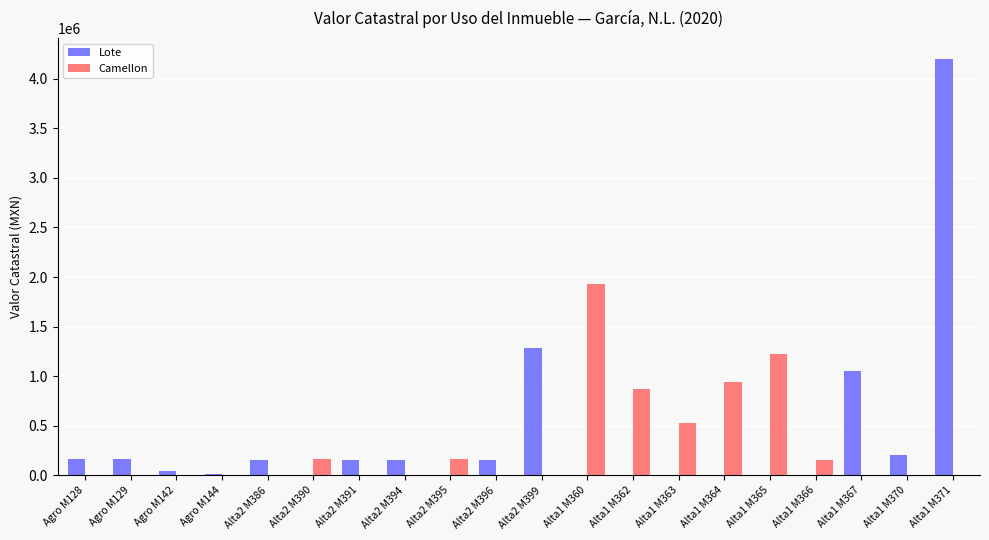

Which series changed the most between Alta2 M394 and Alta1 M365?

Camellon